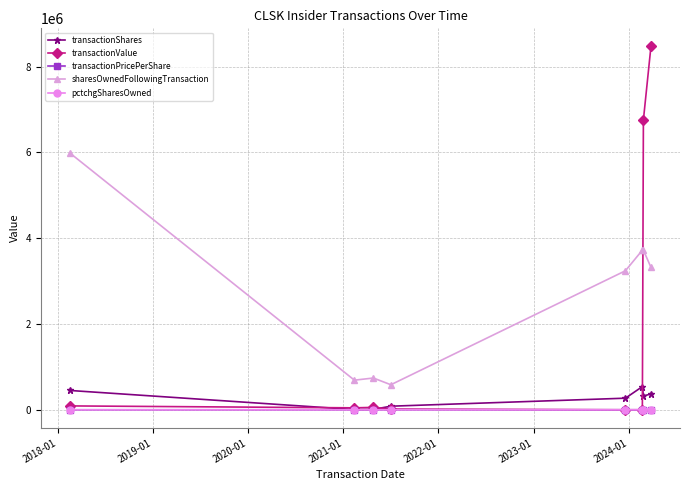

True or false: transactionPricePerShare and sharesOwnedFollowingTransaction cross at least once.

False